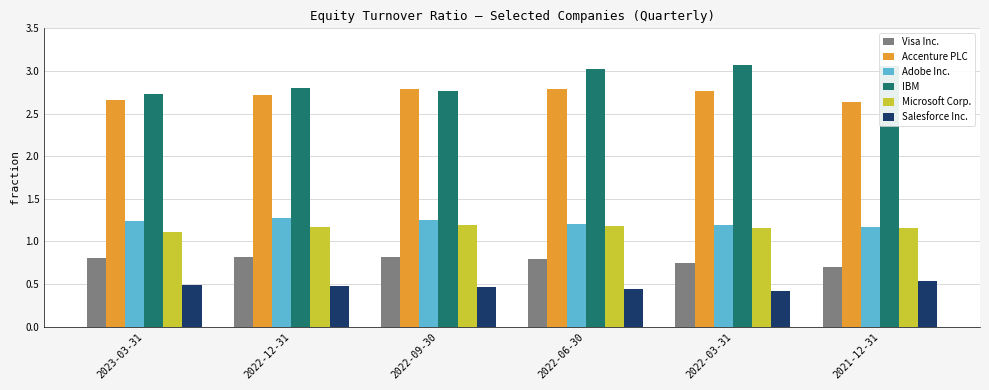

How many Adobe Inc. values are between 1 and 2?

6